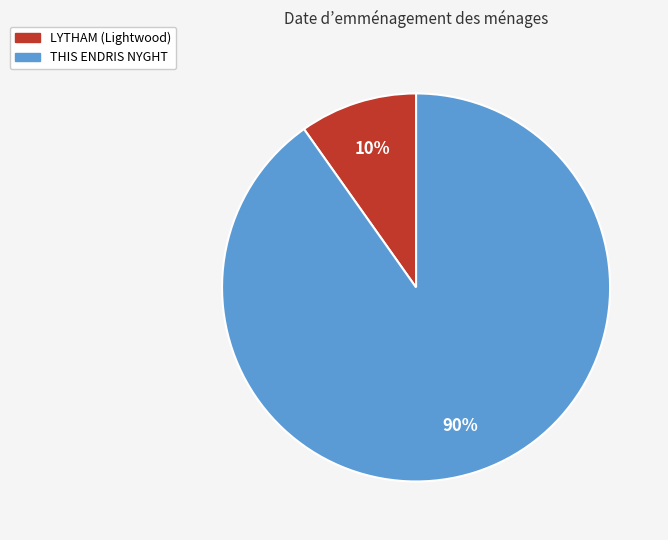

Does THIS ENDRIS NYGHT account for over 50% of the chart?

Yes